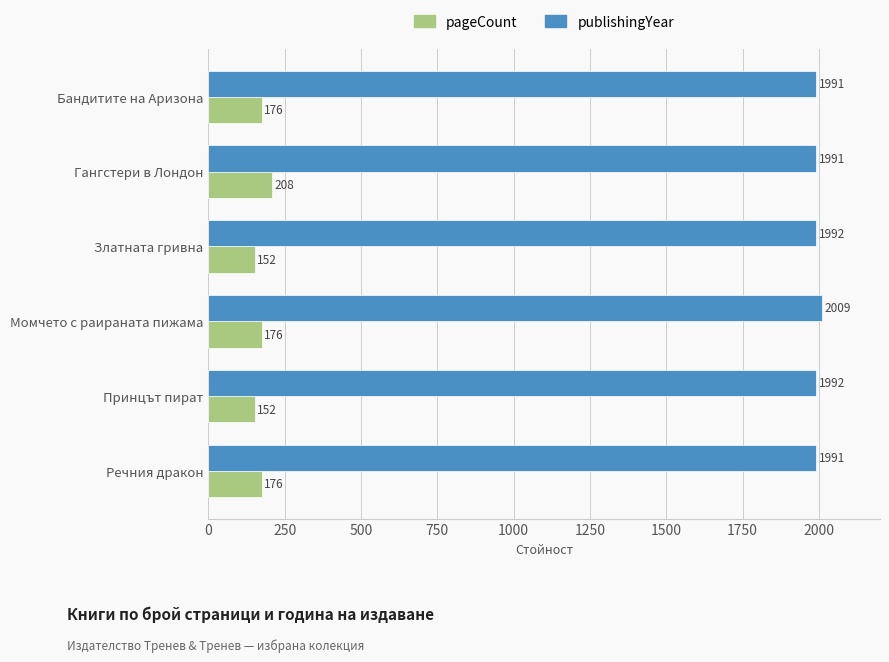

What are all the series names shown in the legend?

pageCount, publishingYear